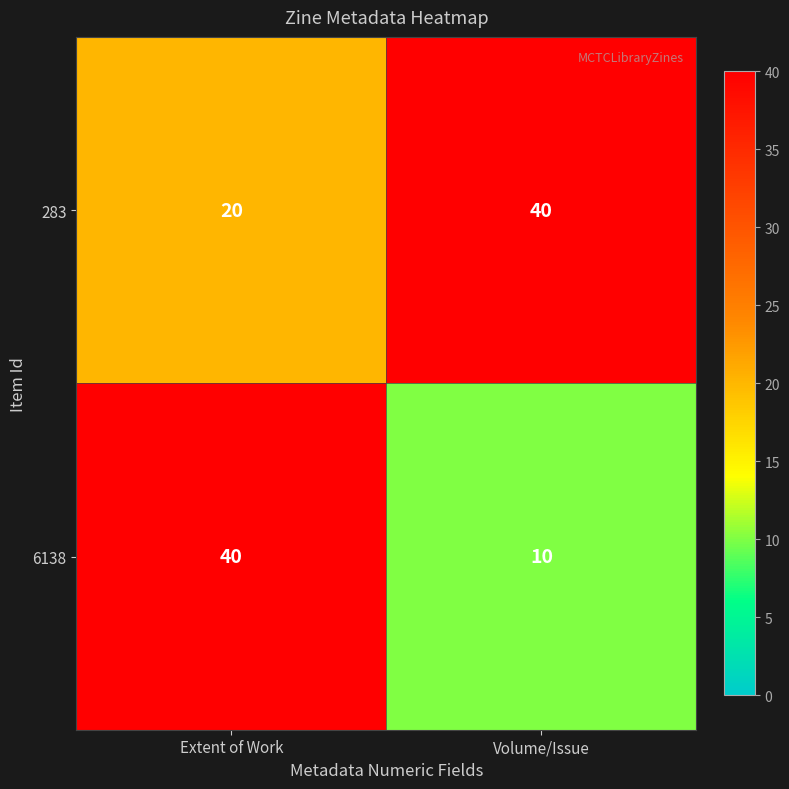

At how many categories does at least one series exceed 37?

2